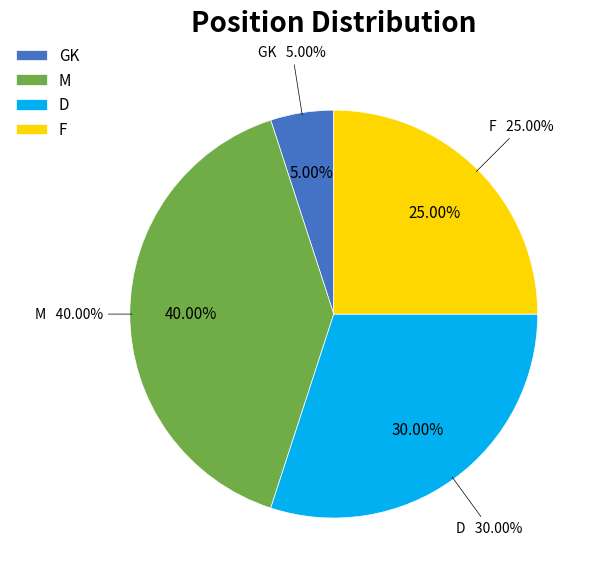

To the nearest percent, what is the difference between the largest and smallest slice percentages?

35%